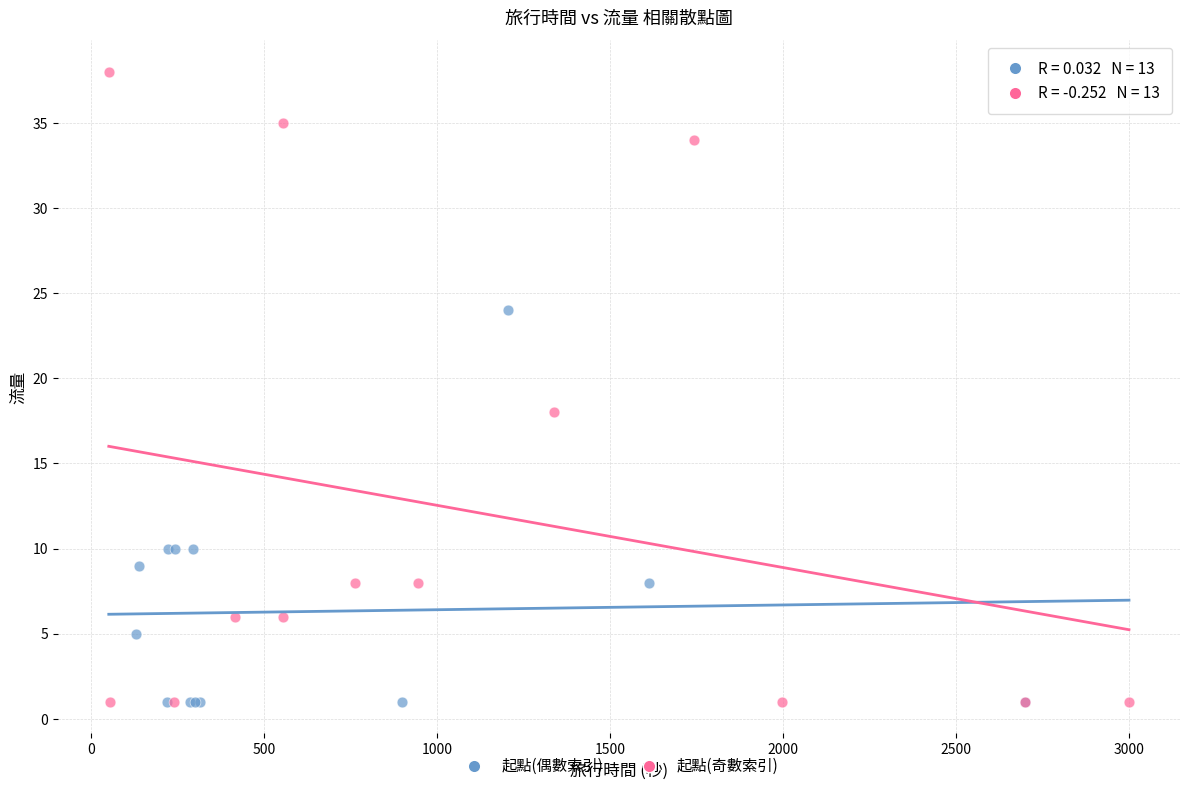

Which series has the largest Y range (max minus min)?

起點(奇數索引)